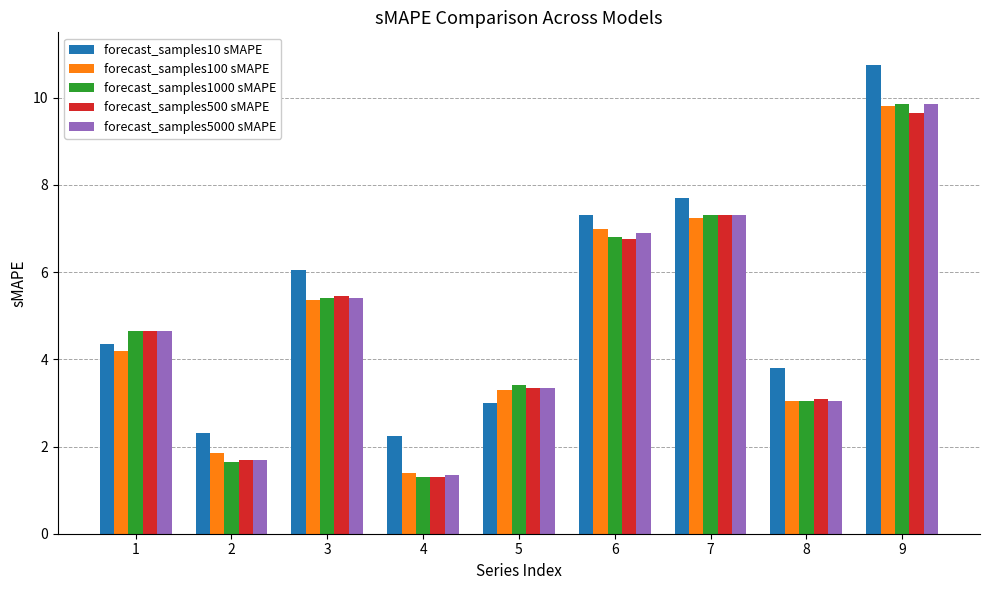

At which category does the chart reach its minimum across all series?

4